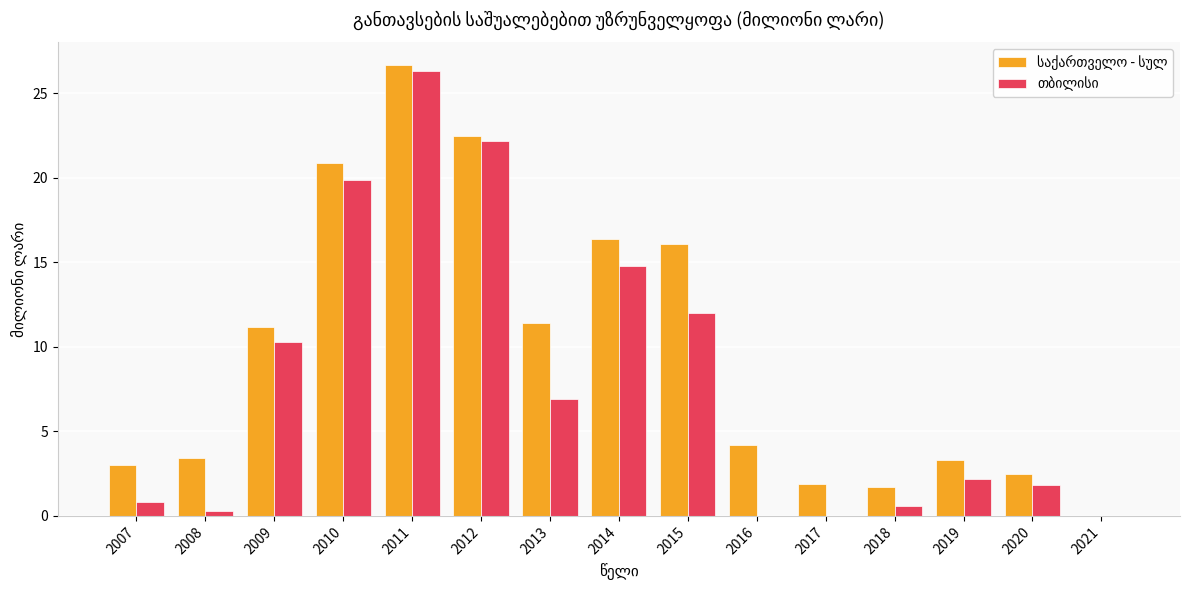

What is the total value across all series at 2012?

44.7